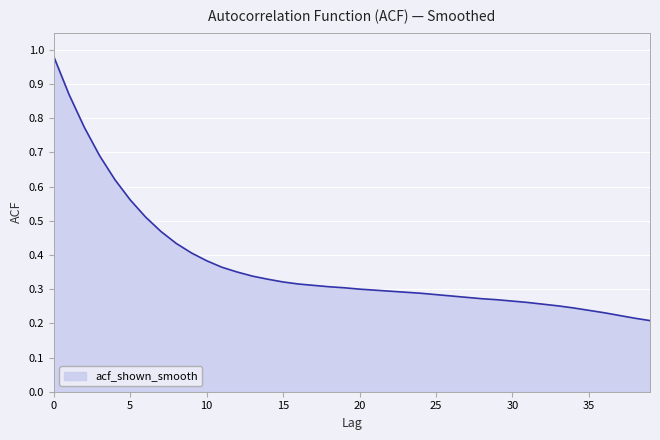

Does the chart have visible grid lines?

Yes